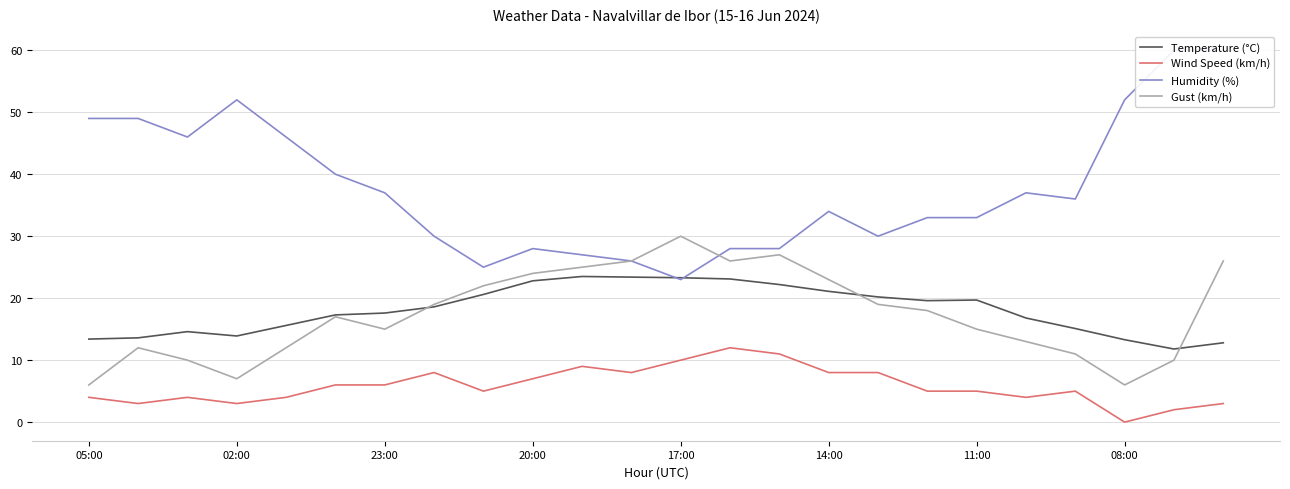

Reading right to left, list all the values displayed in this chart.

Temperature (°C): 12.8	11.8	13.3	15.1	16.8	19.7	19.6	20.2	21.1	22.2	23.1	23.3	23.4	23.5	22.8	20.6	18.6	17.6	17.3	15.6	13.9	14.6	13.6	13.4
Wind Speed (km/h): 3.0	2.0	0.0	5.0	4.0	5.0	5.0	8.0	8.0	11.0	12.0	10.0	8.0	9.0	7.0	5.0	8.0	6.0	6.0	4.0	3.0	4.0	3.0	4.0
Humidity (%): 60.0	60.0	52.0	36.0	37.0	33.0	33.0	30.0	34.0	28.0	28.0	23.0	26.0	27.0	28.0	25.0	30.0	37.0	40.0	46.0	52.0	46.0	49.0	49.0
Gust (km/h): 26.0	10.0	6.0	11.0	13.0	15.0	18.0	19.0	23.0	27.0	26.0	30.0	26.0	25.0	24.0	22.0	19.0	15.0	17.0	12.0	7.0	10.0	12.0	6.0